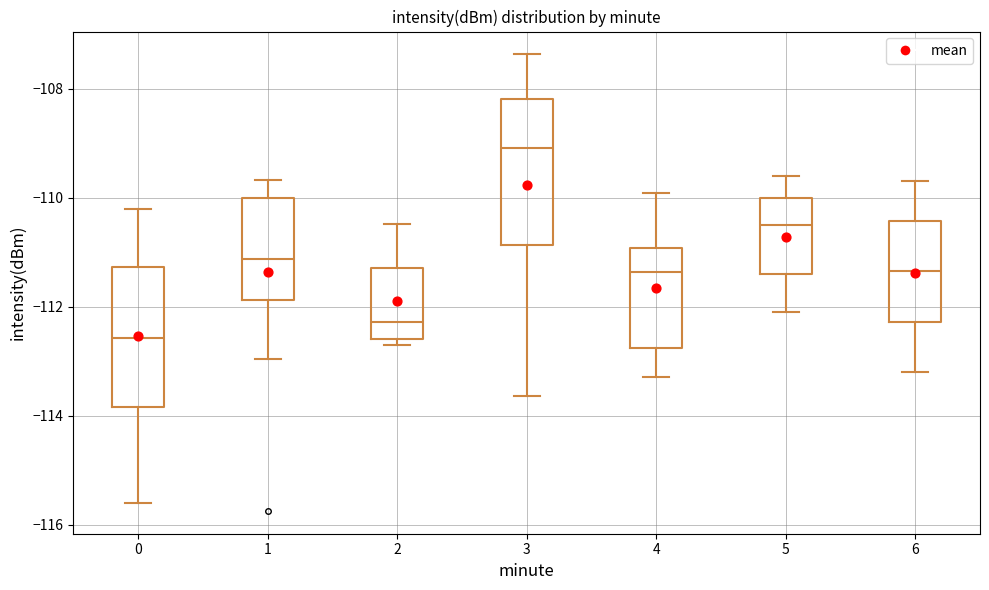

Which box has the highest median line?

3